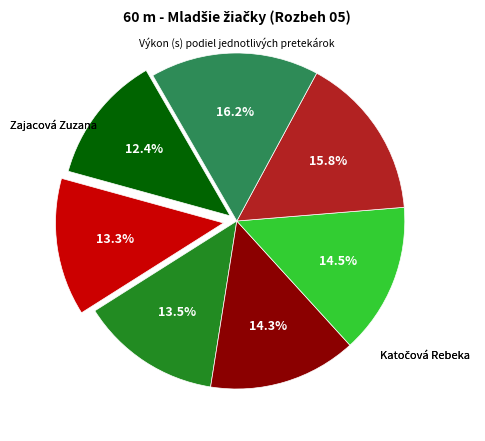

Does any single category account for the majority?

No